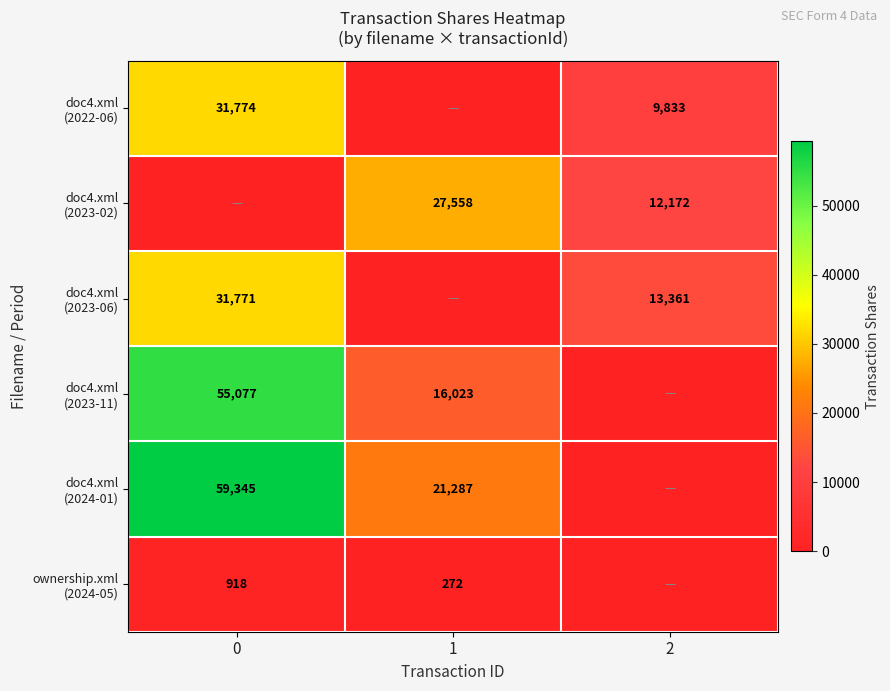

At which label is doc4.xml (2022-06) closest to 15887?

2